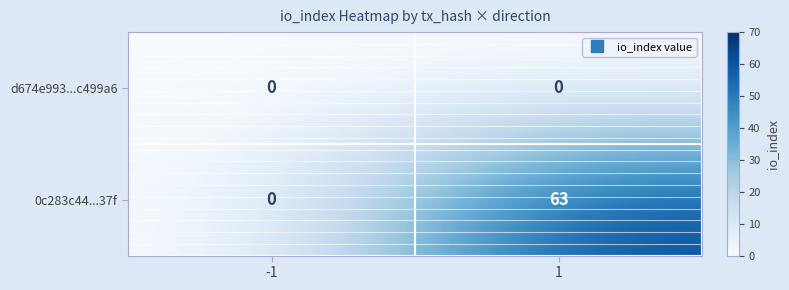

What is the greatest value displayed?

63